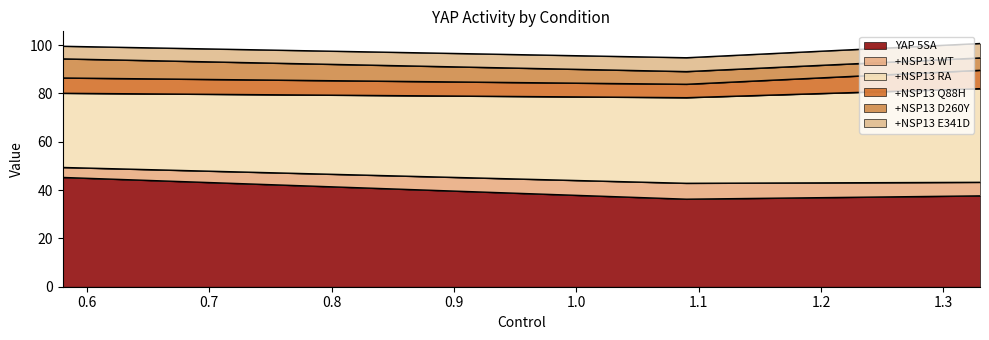

Between 1.33 and 0.58, which is larger?

0.58